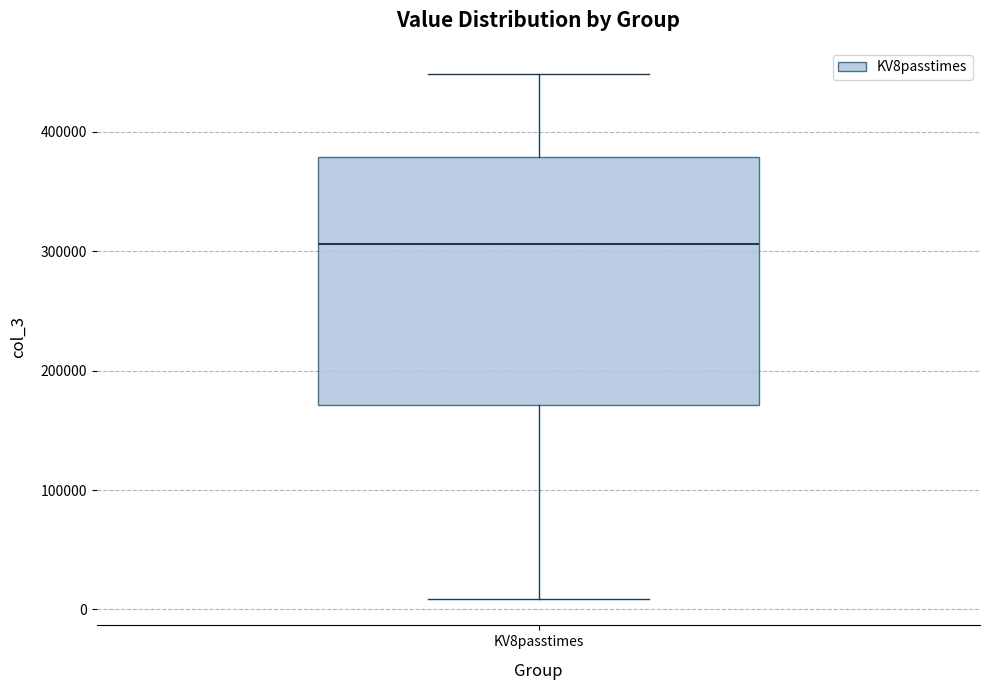

Transcribe this box plot: give where the median line is, the range the box spans, and where the two whiskers end, as read against the y-axis. The values are not printed on the chart, so give them approximately, as read against the axis.

median 310000, box 170000 to 380000, whiskers 10000 to 450000